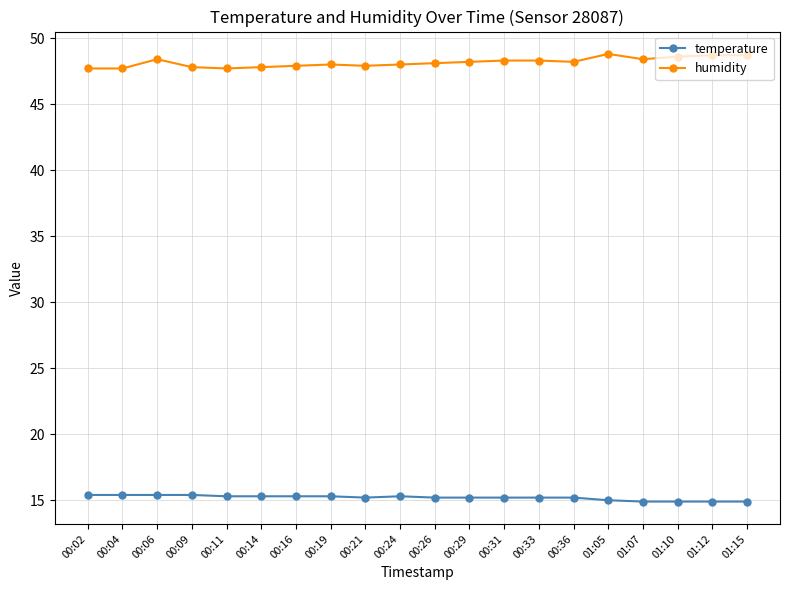

What is the difference between the highest and lowest values at 00:36?

33.0